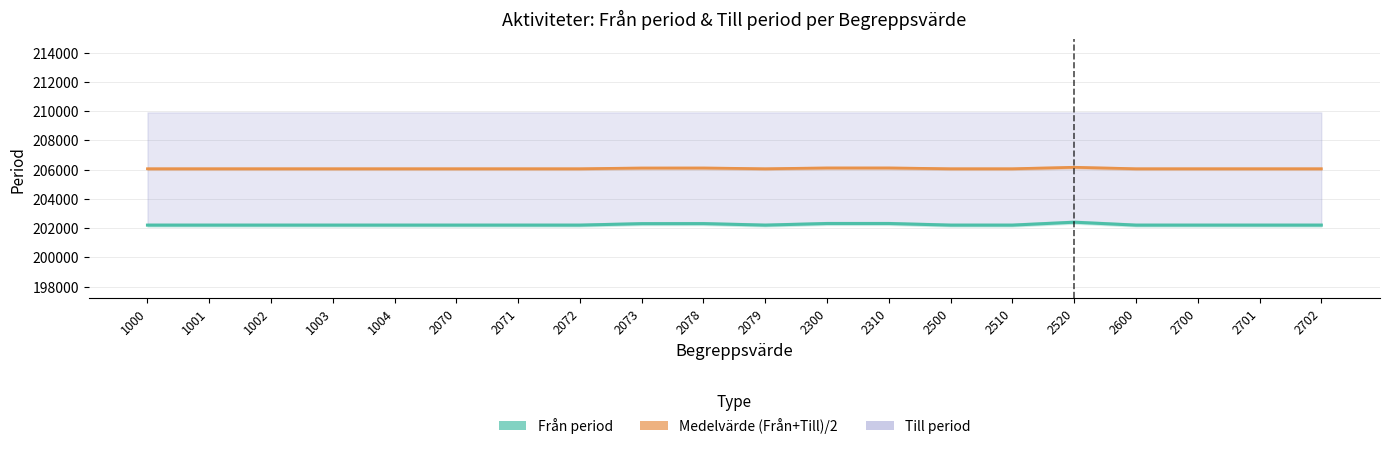

Is it true that Från period equals 202305.0 at 2078?

True